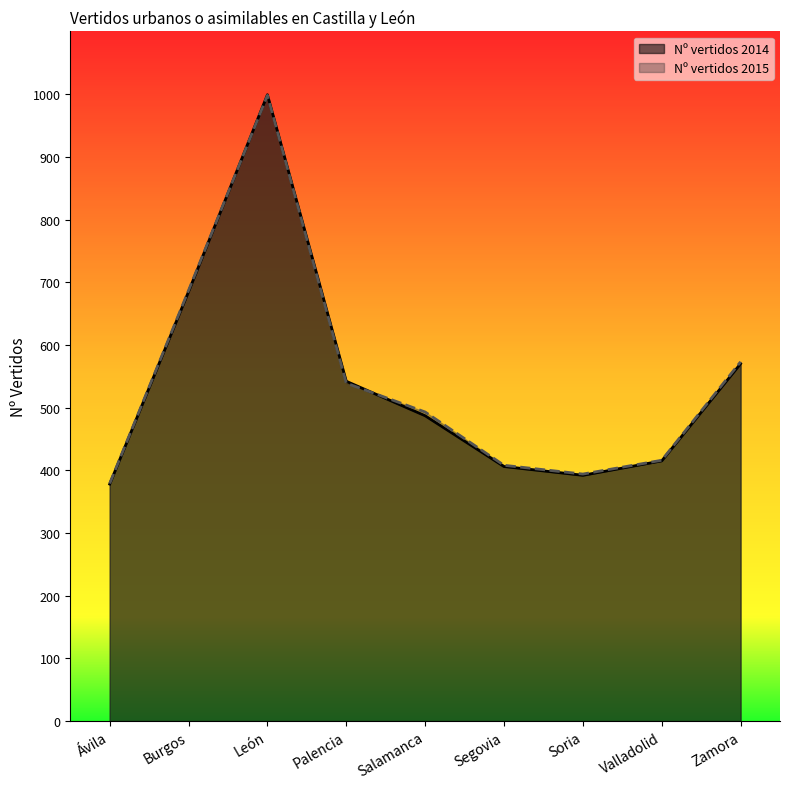

What is the average value of the Nº vertidos 2015 series?

543